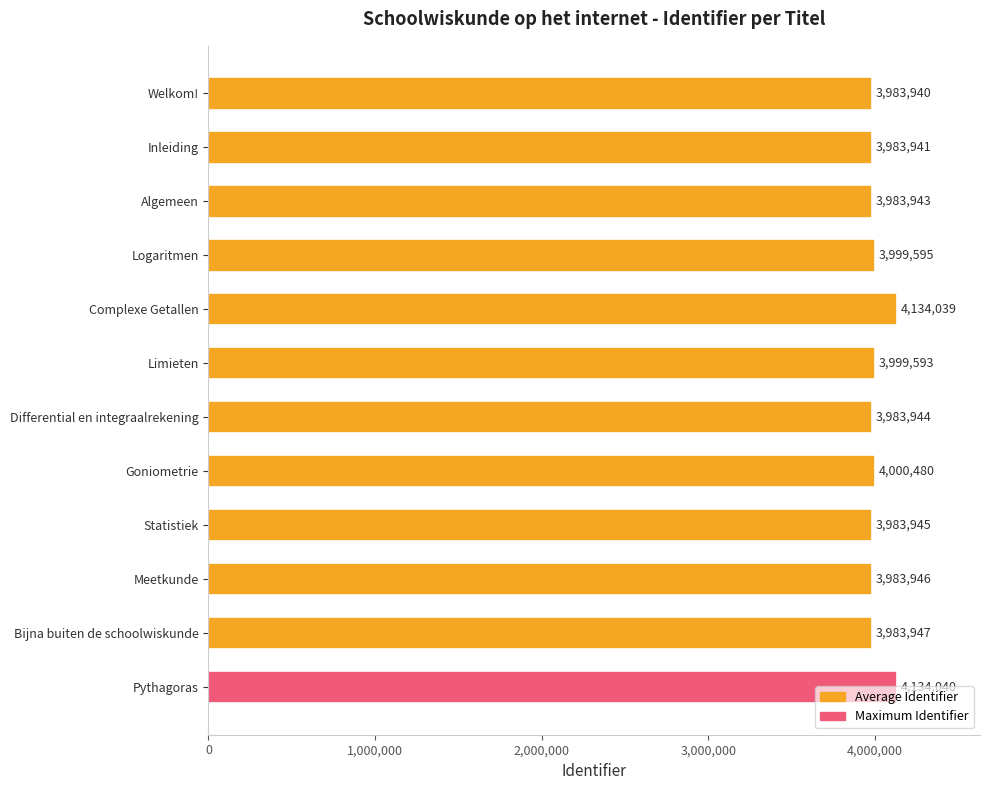

What is the sum of all values?

48155353